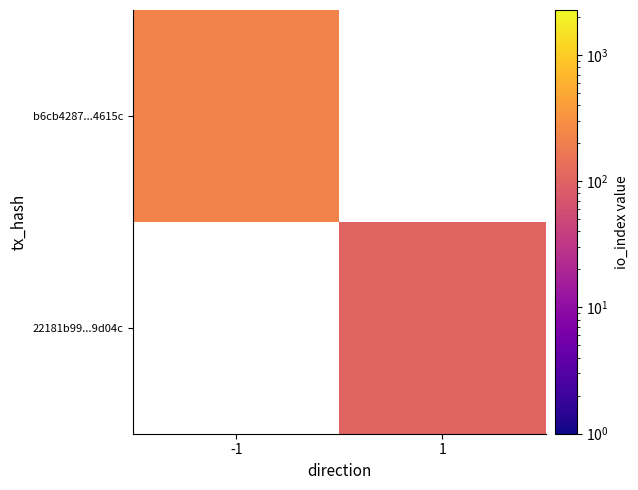

At which category does the chart reach its minimum across all series?

1